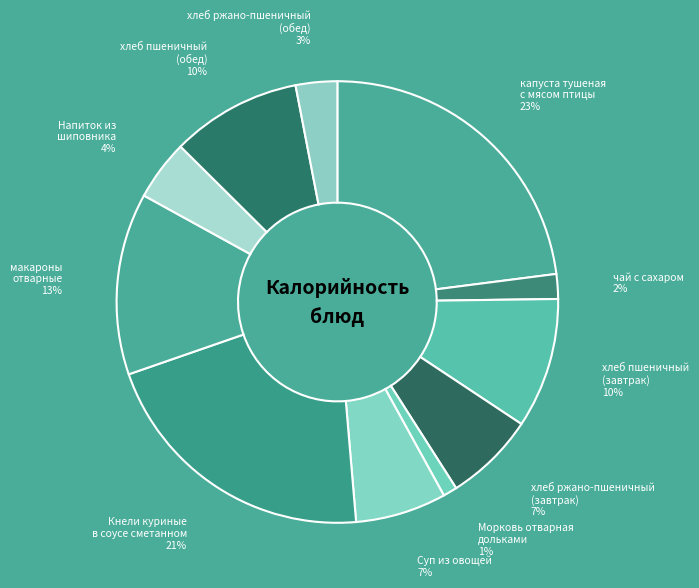

What is the smallest slice in the pie chart?

Морковь отварная дольками